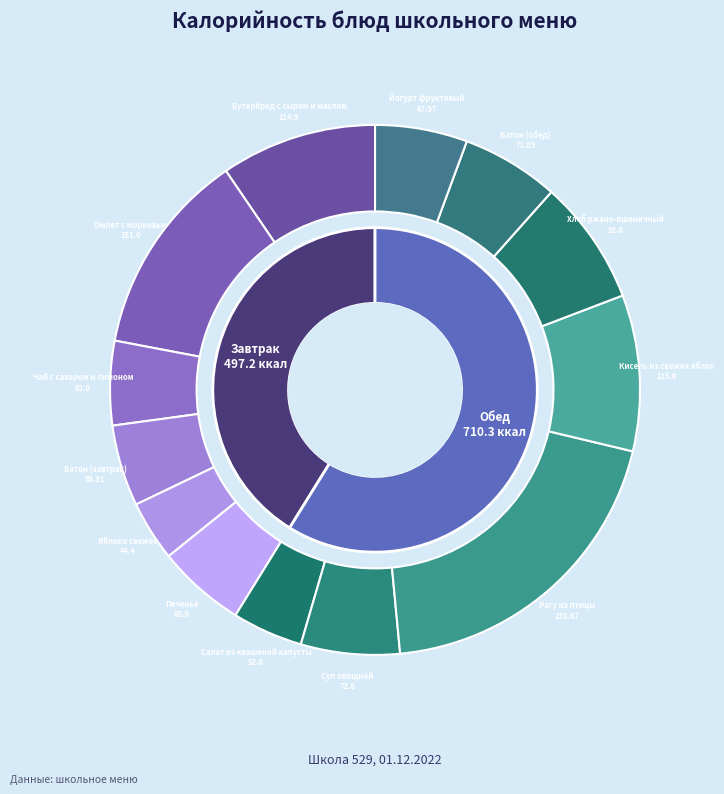

The Бутерброд с сыром и маслом slice represents 10% of the pie. True or false?

True